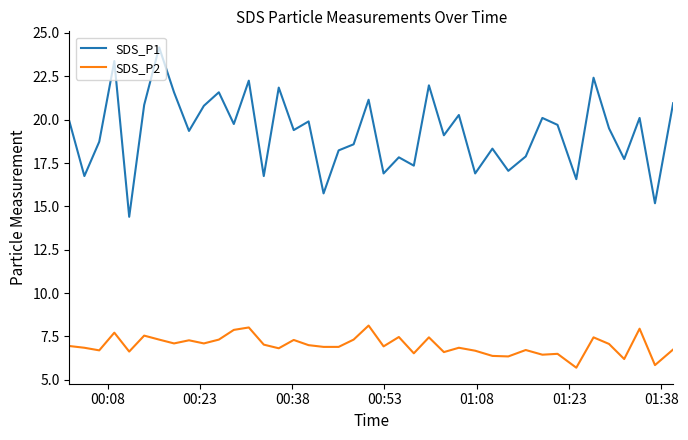

What are all the series names shown in the legend?

SDS_P1, SDS_P2